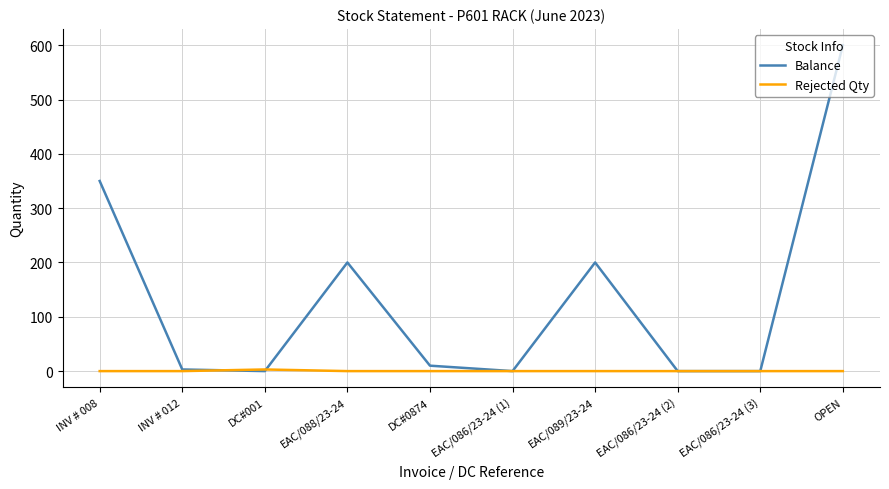

Which series has the widest spread of values?

Balance